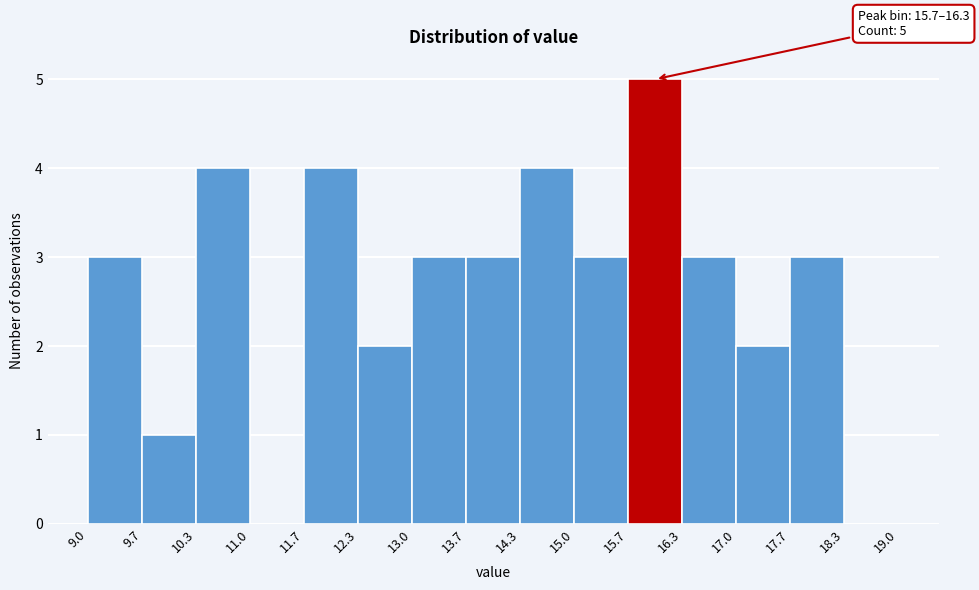

Which range on the x-axis has the tallest bar?

15.7 to 16.3